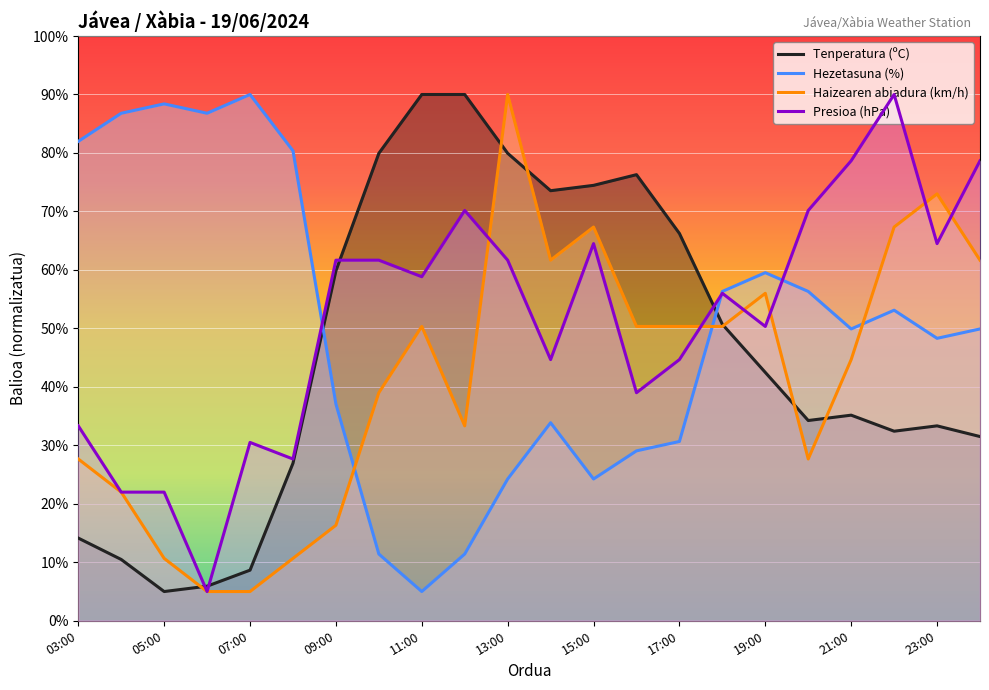

What is the difference between the maximum and minimum values in the Haizearen abiadura (km/h) series?

85.0